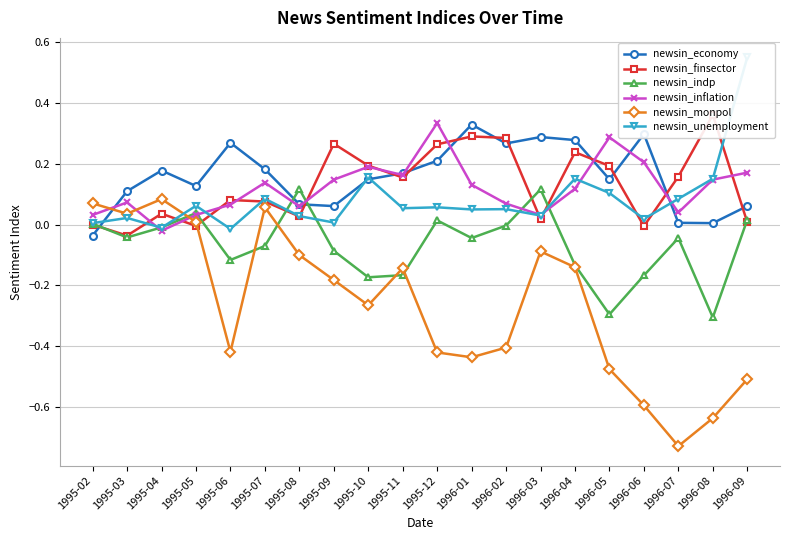

Which has a higher value, 1996-04 or 1995-10?

1996-04